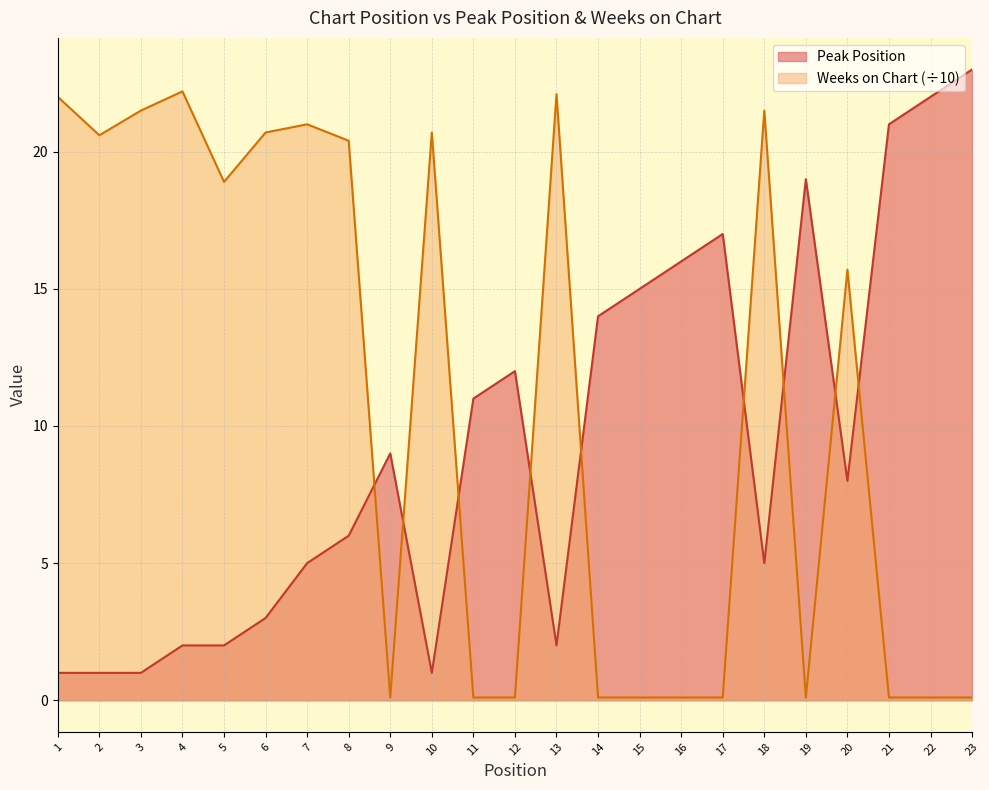

What is the difference between the Peak Position values at 18 and 1?

4.0